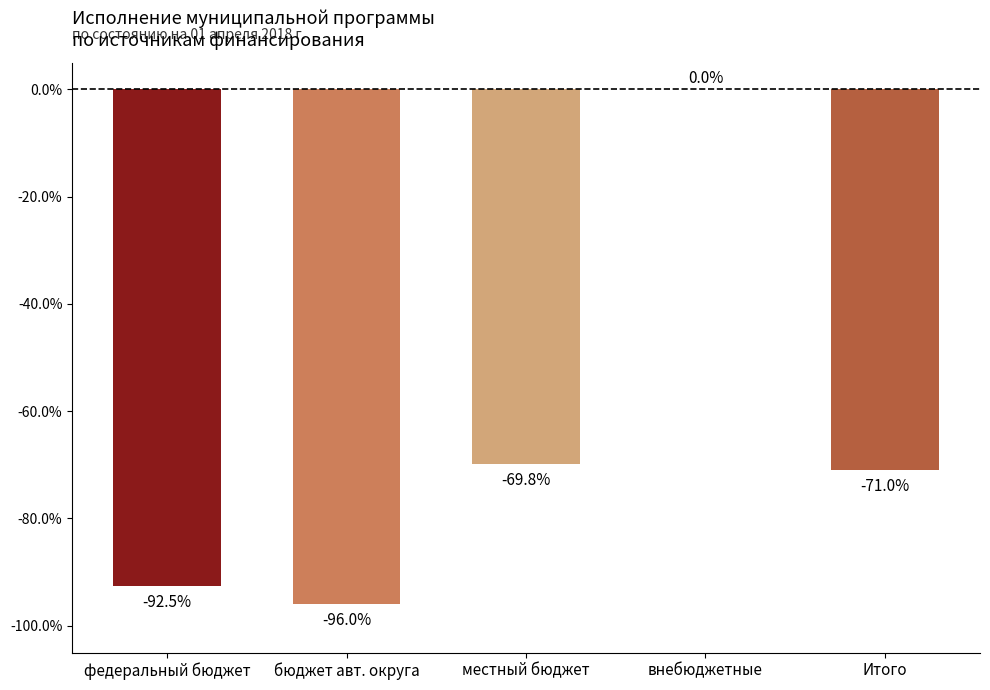

How many categories are shown in the chart?

5